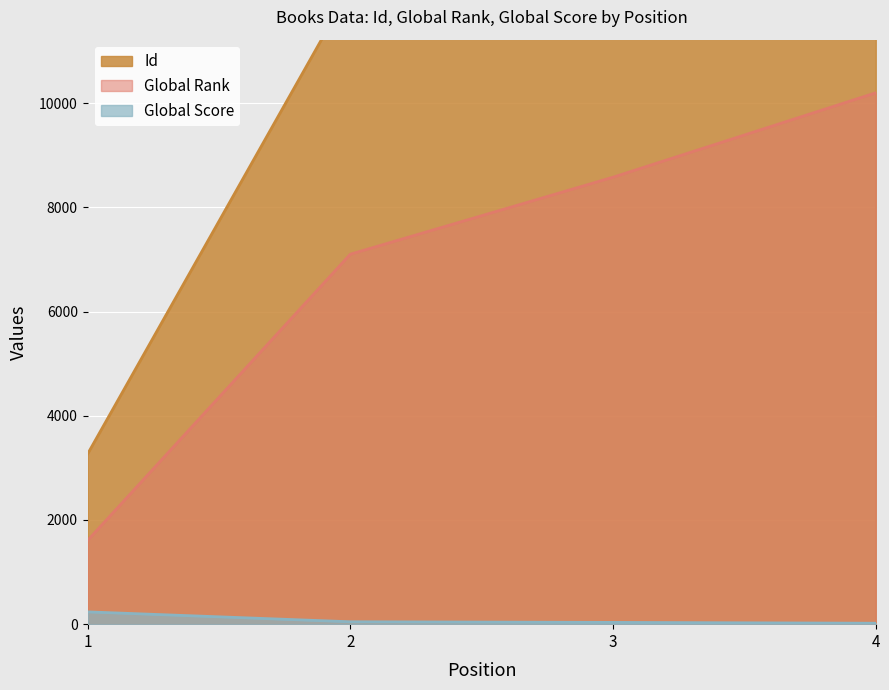

How many data points in Global Rank are above 8579?

1